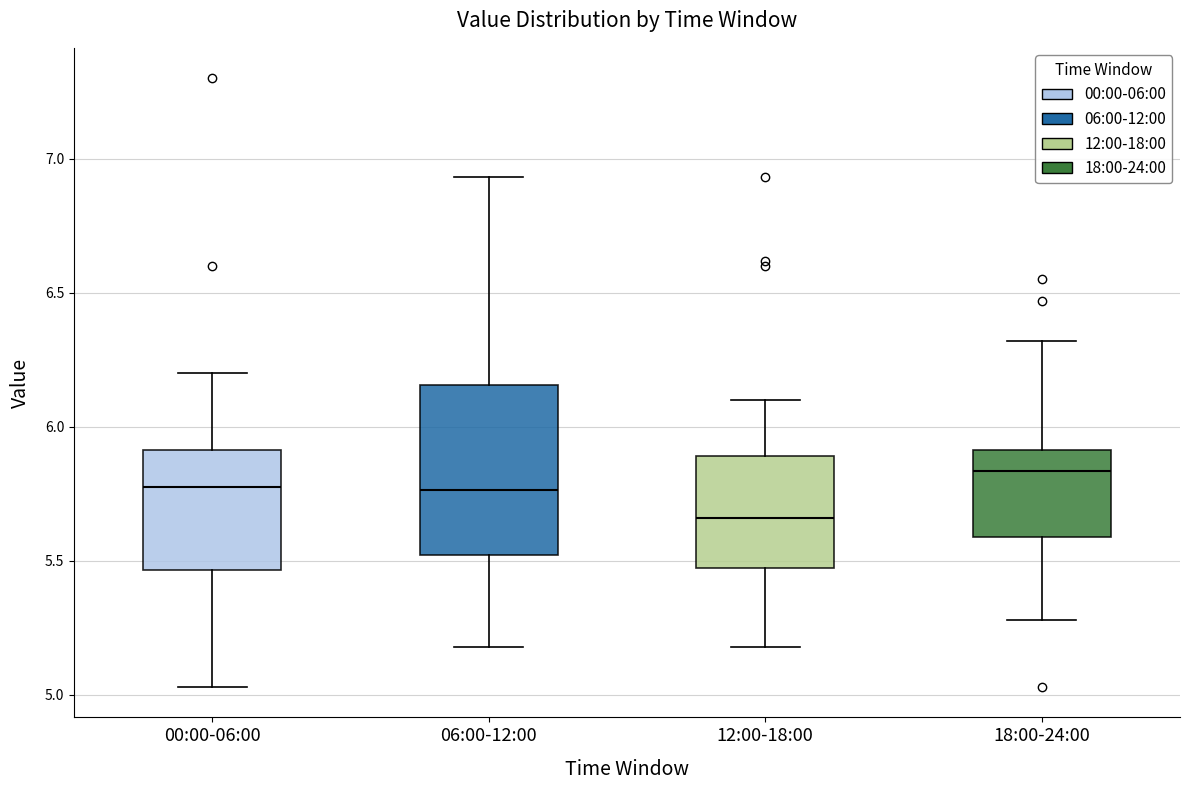

Reading left to right, read every box against the y-axis: the position of its median line, the range the box covers, and the ends of its whiskers. The values are not printed on the chart, so give them approximately, as read against the axis.

00:00-06:00: median 5.80, box 5.45 to 5.90, whiskers 5.05 to 6.20
06:00-12:00: median 5.75, box 5.50 to 6.15, whiskers 5.20 to 6.95
12:00-18:00: median 5.65, box 5.50 to 5.90, whiskers 5.20 to 6.10
18:00-24:00: median 5.85, box 5.60 to 5.90, whiskers 5.30 to 6.30